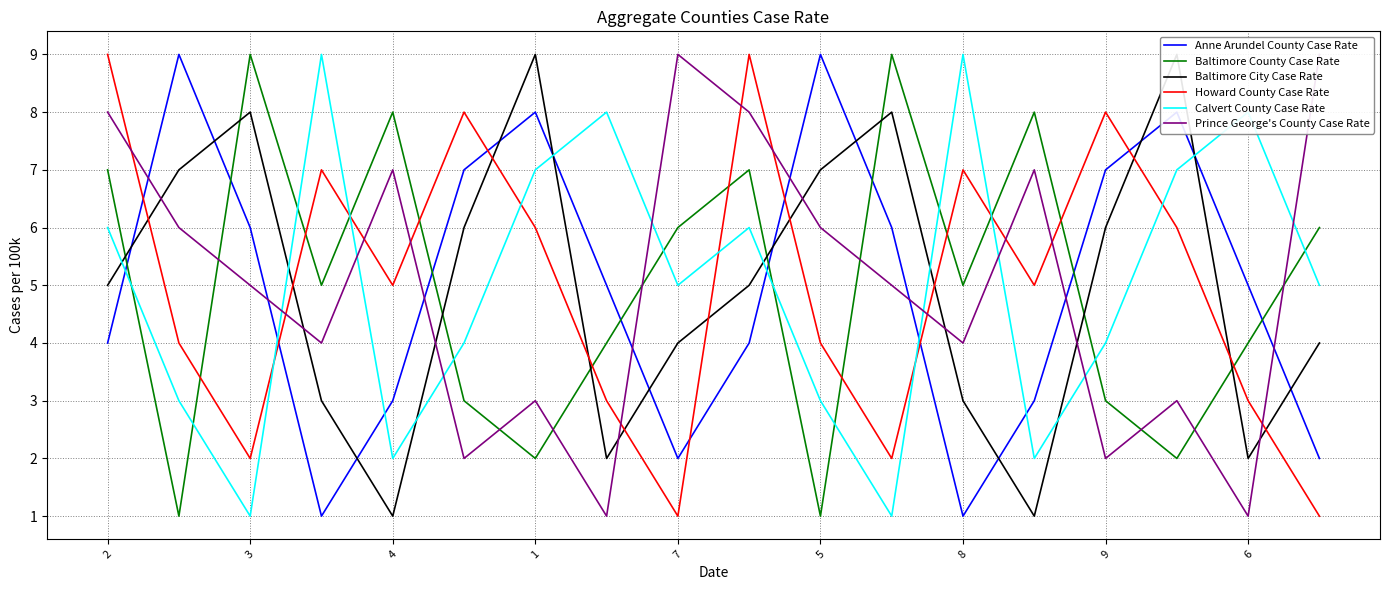

How many times do Anne Arundel County Case Rate and Baltimore County Case Rate cross each other?

8